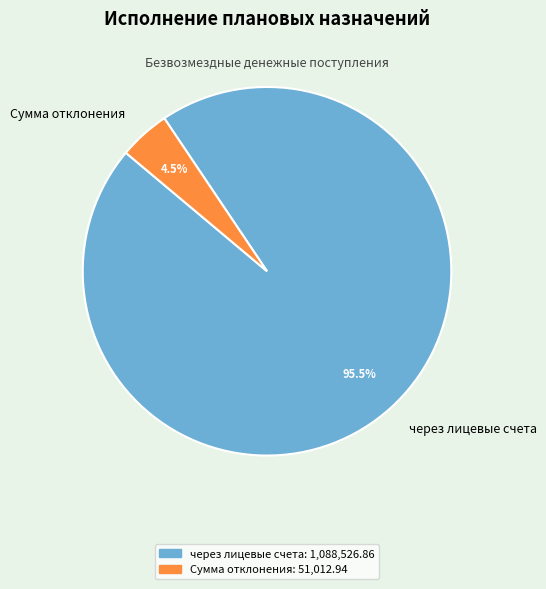

To the nearest percent, what is the average slice percentage?

50%